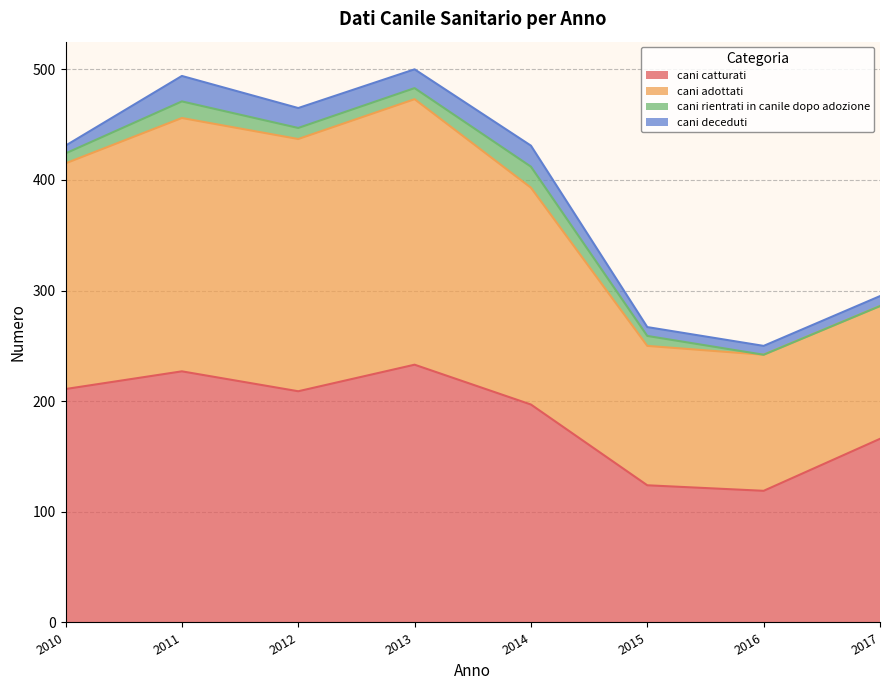

Between 2010 and 2014, which series saw the biggest shift?

cani catturati